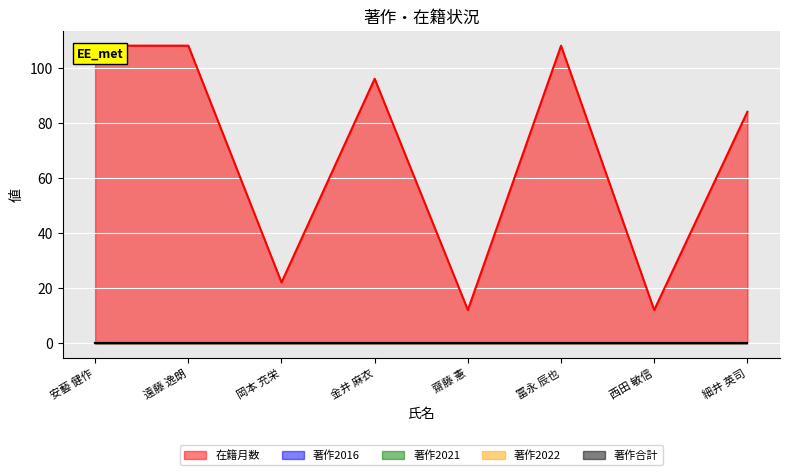

How many lines are shown in the chart?

5